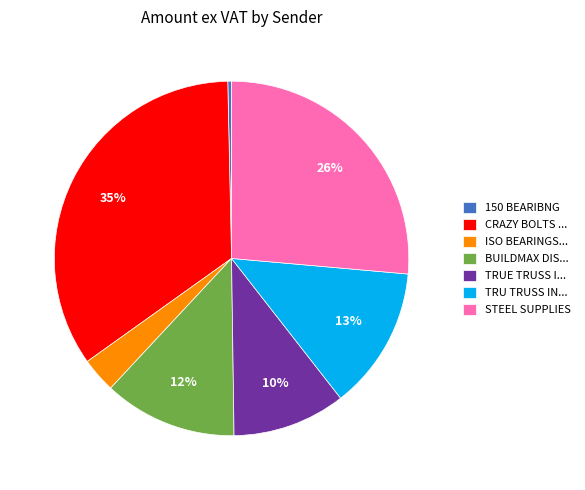

To the nearest percent, what portion does TRU TRUSS IN... represent?

13%